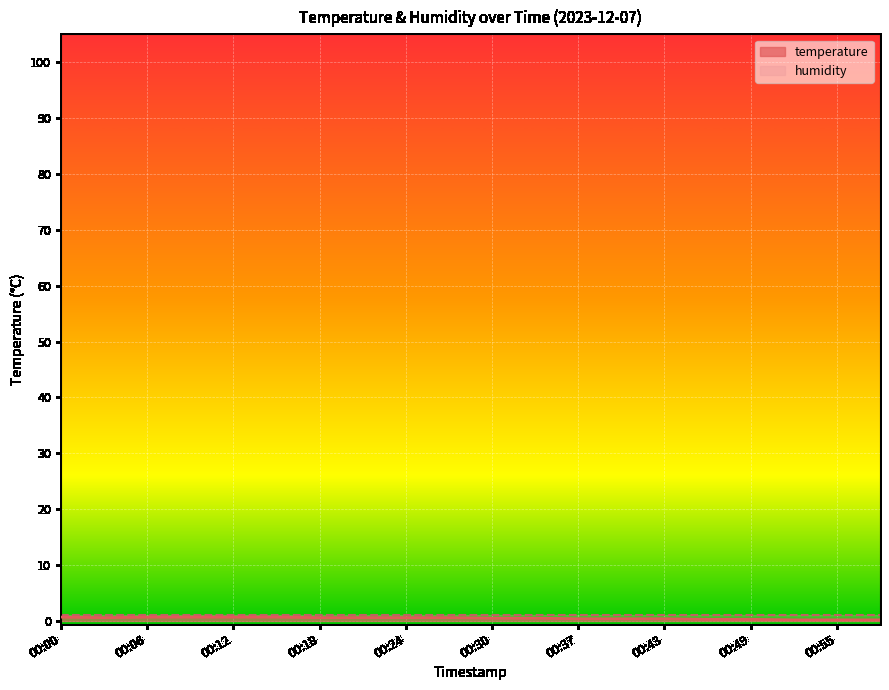

What is the smallest value displayed?

0.2